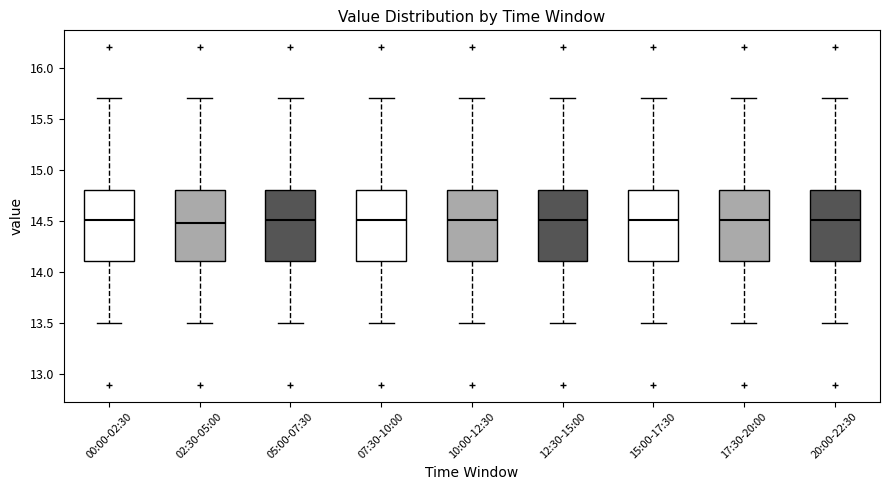

Where does the median line of the box for 07:30-10:00 sit on the y-axis? The values are not printed on the chart, so give them approximately, as read against the axis.

14.5